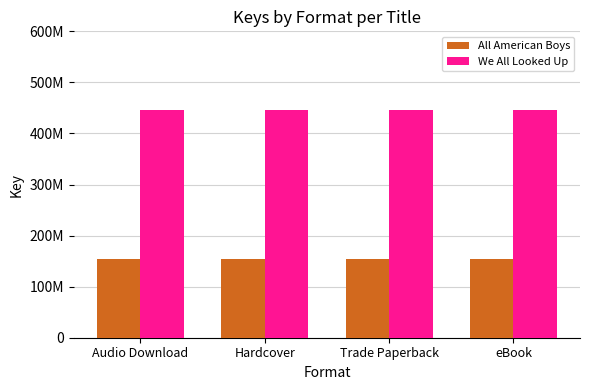

Reading left to right, what are all the values shown in this chart?

All American Boys: 154558184	154558184	154558184	154558184
We All Looked Up: 445361103	445361103	445361103	445361103